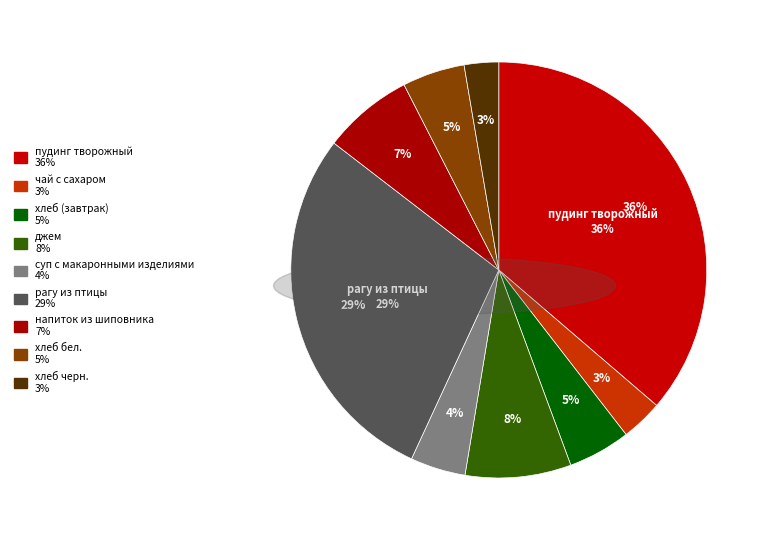

What percentage is NOT represented by хлеб бел.?

95.1%